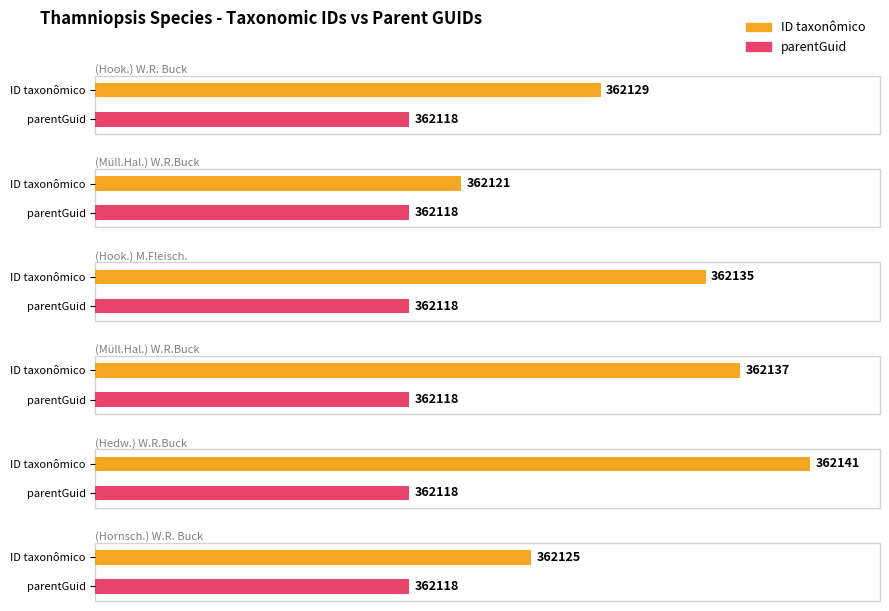

What is the sum of all parentGuid values?

2172708